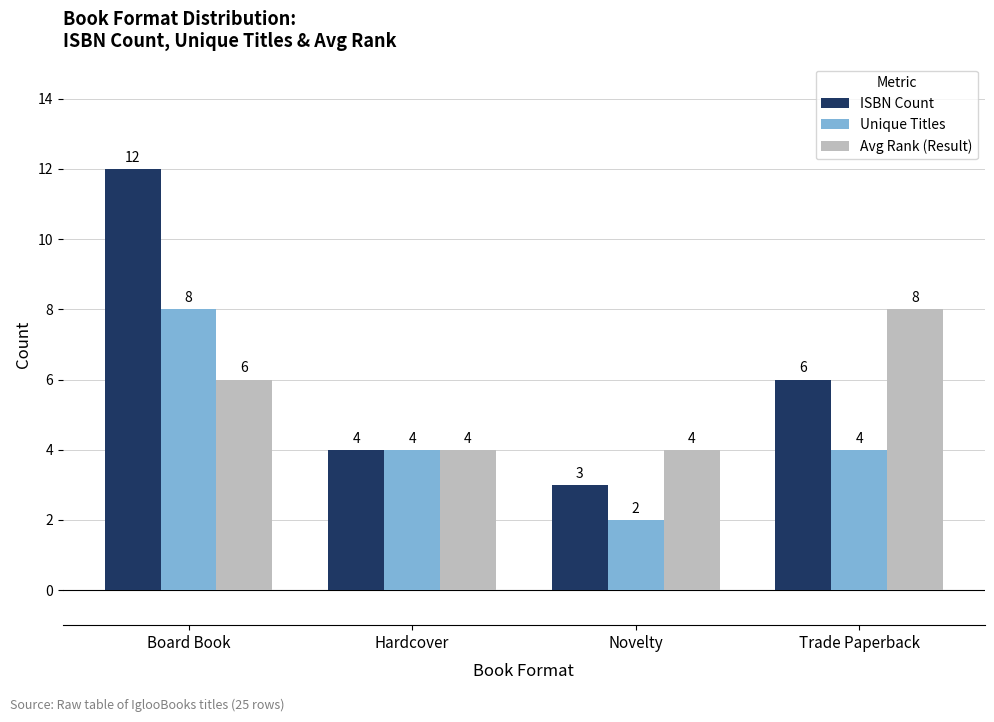

Is the value of Avg Rank (Result) at Trade Paperback greater than the value of Unique Titles at Novelty?

Yes